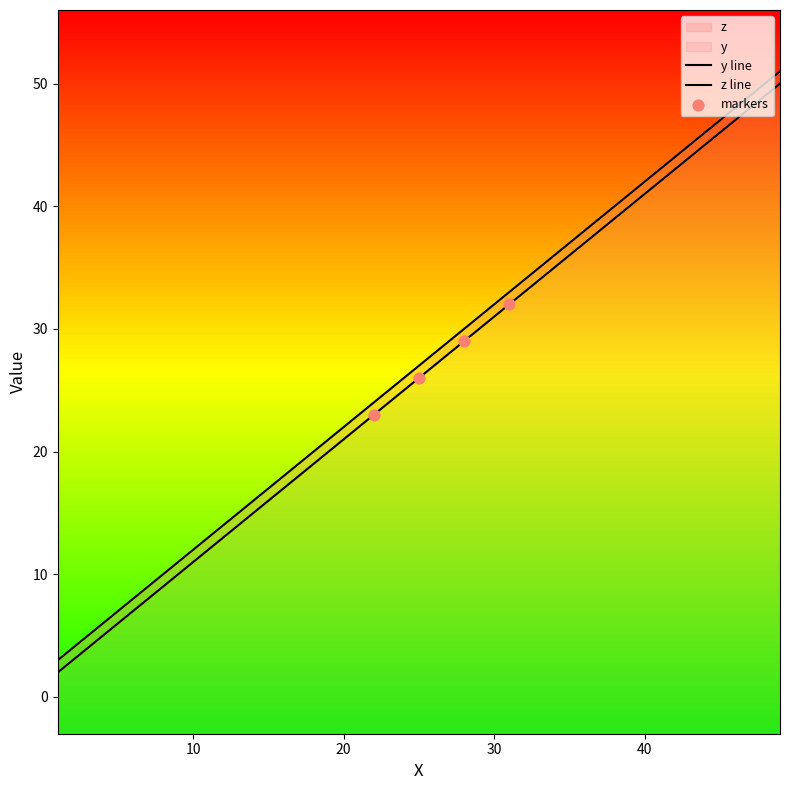

Which series has the largest total across all categories?

z